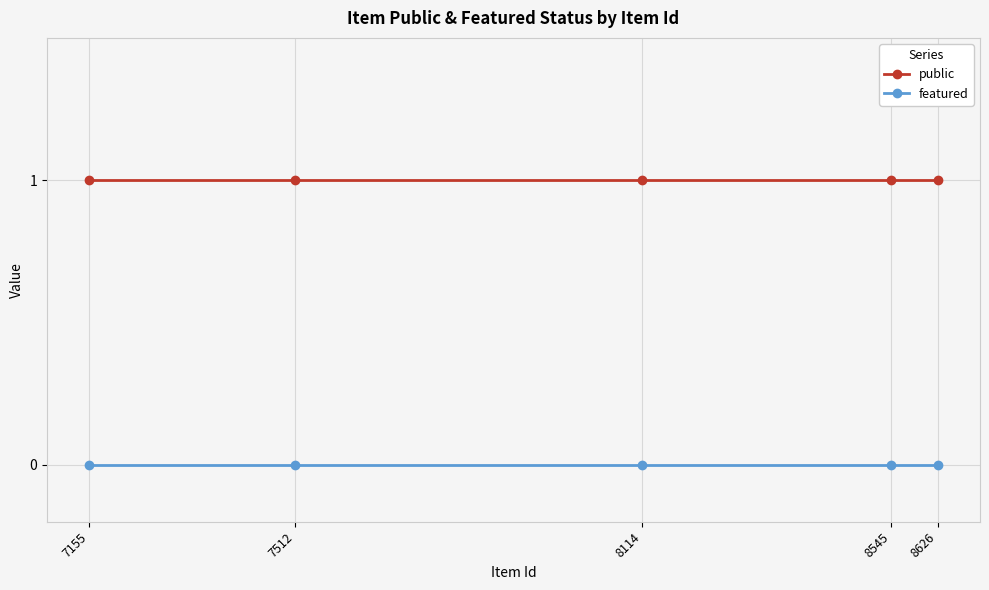

How many series are shown in this chart?

2